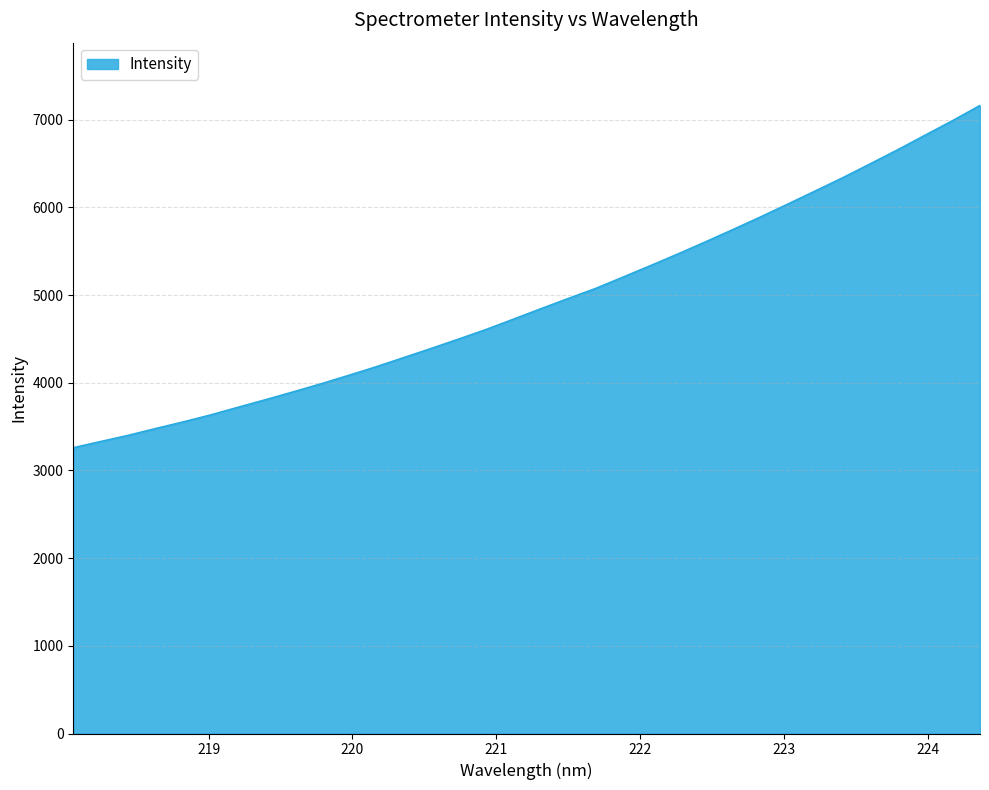

What is the smallest value displayed?

3259.1